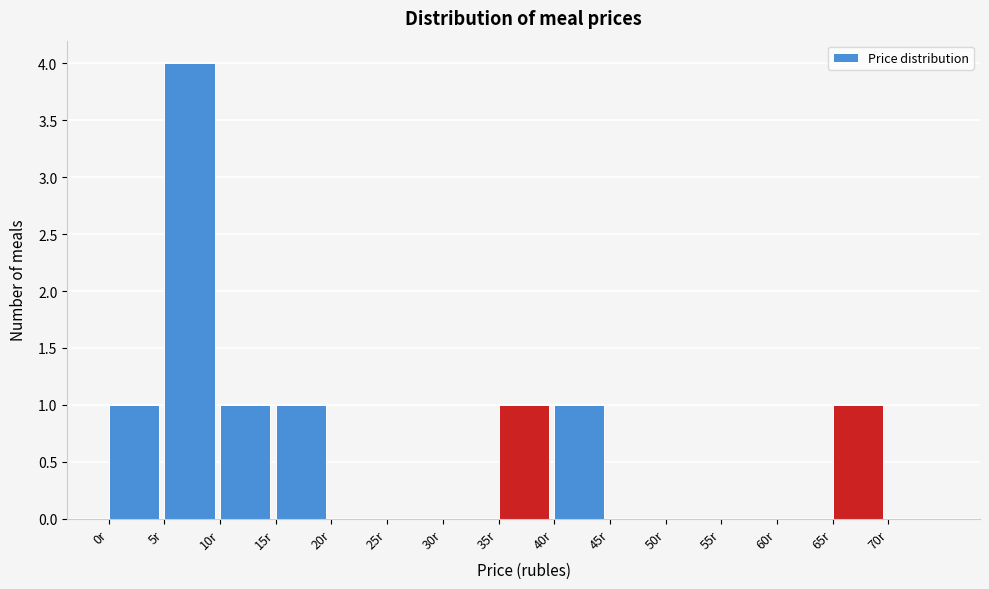

Reading left to right, transcribe this chart: for each bar, give the range it covers on the x-axis and its height. The values are not printed on the chart, so give them approximately, as read against the axis.

0 to 5: 1
5 to 10: 4
10 to 15: 1
15 to 20: 1
20 to 25: 0
25 to 30: 0
30 to 35: 0
35 to 40: 1
40 to 45: 1
45 to 50: 0
50 to 55: 0
55 to 60: 0
60 to 65: 0
65 to 70: 1
70 to 75: 0